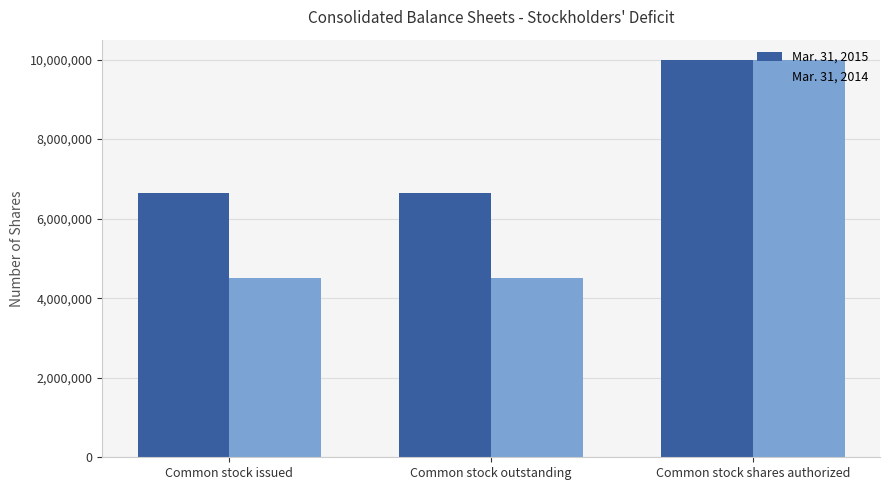

At how many categories does at least one series exceed 6485187?

3